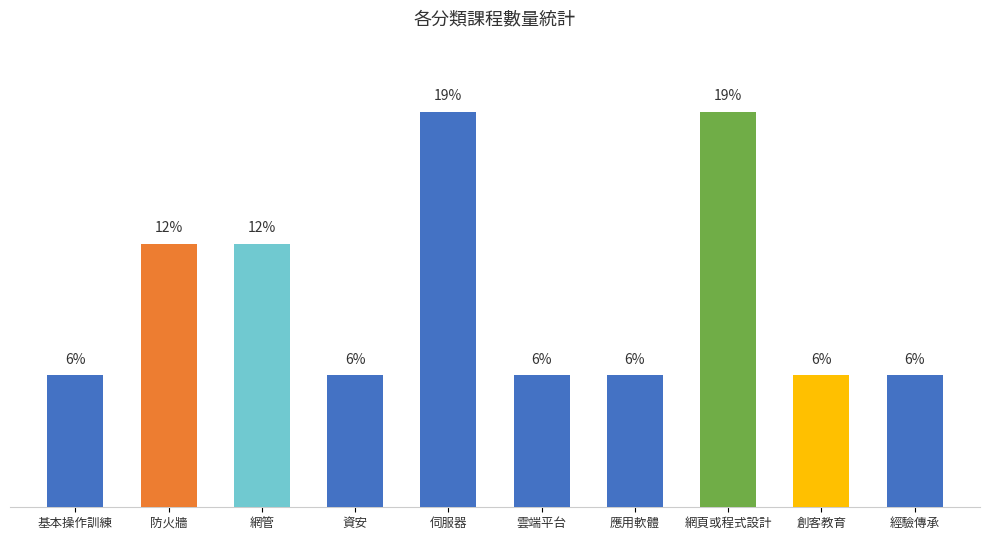

Does the chart contain any negative values?

No